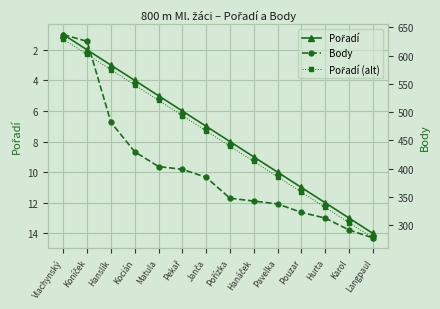

At which label does Pořadí (alt) first exceed 8?

Pořízka